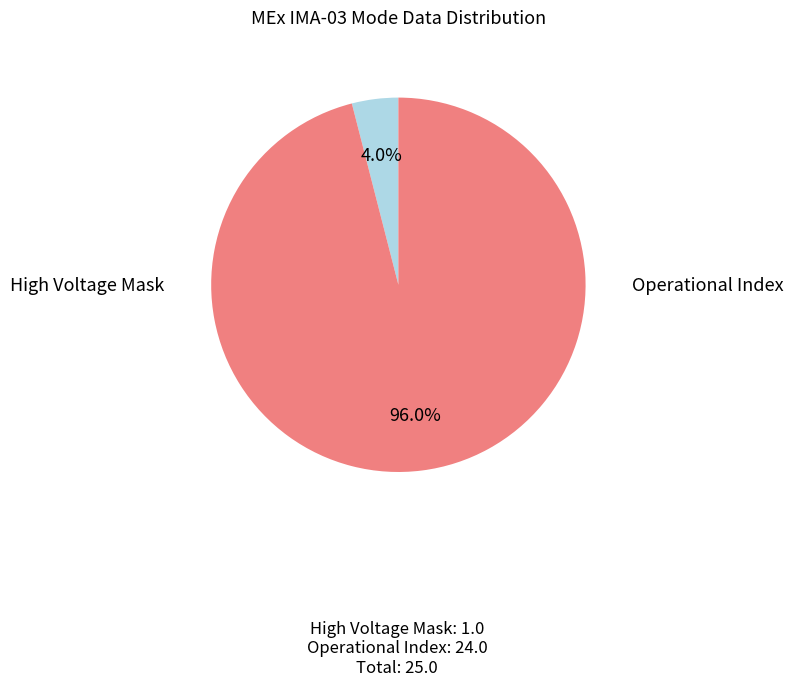

Which slice represents more than half of the pie?

Operational Index